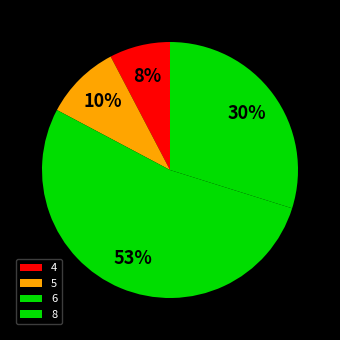

Does 6 represent more than half of the total?

Yes